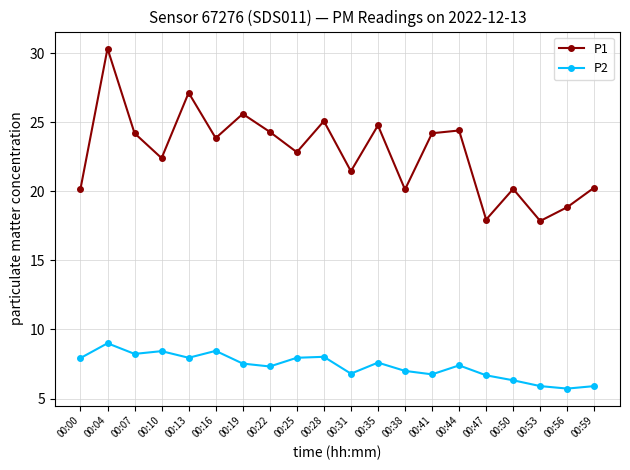

True or false: P2 has a value of 7.5 at 00:19.

True